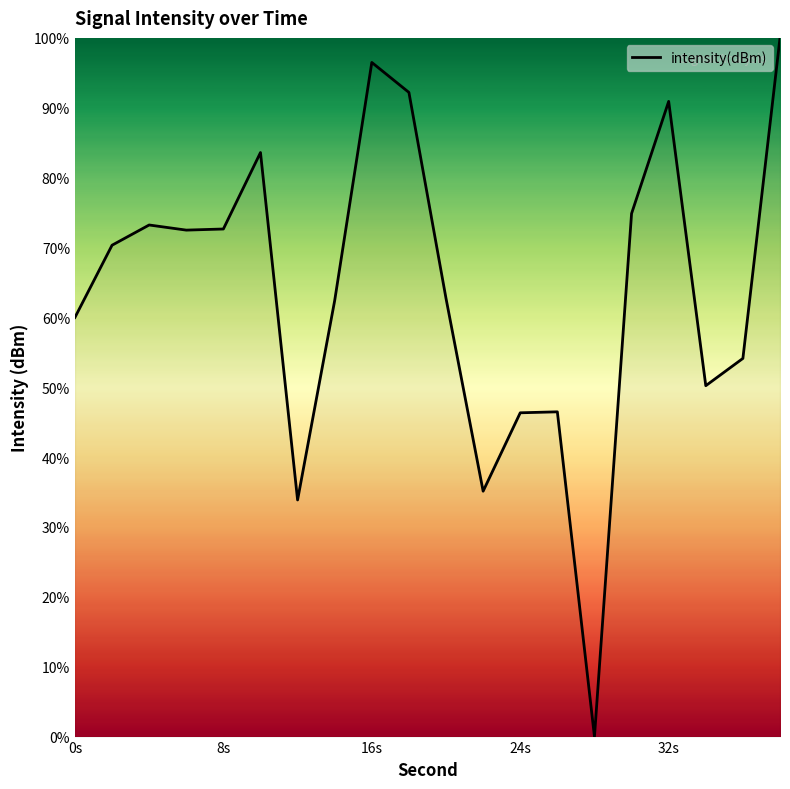

What is the difference between the maximum and minimum values?

100.0